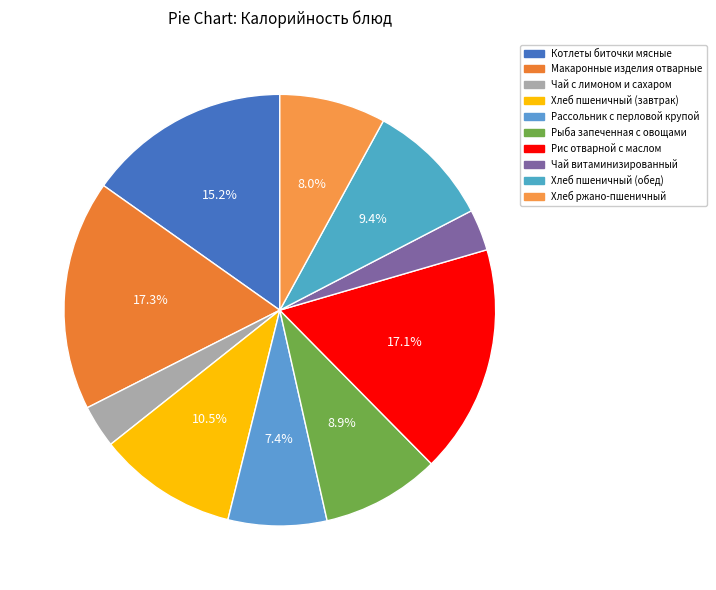

Is it true that Котлеты биточки мясные is 10% of the pie?

False